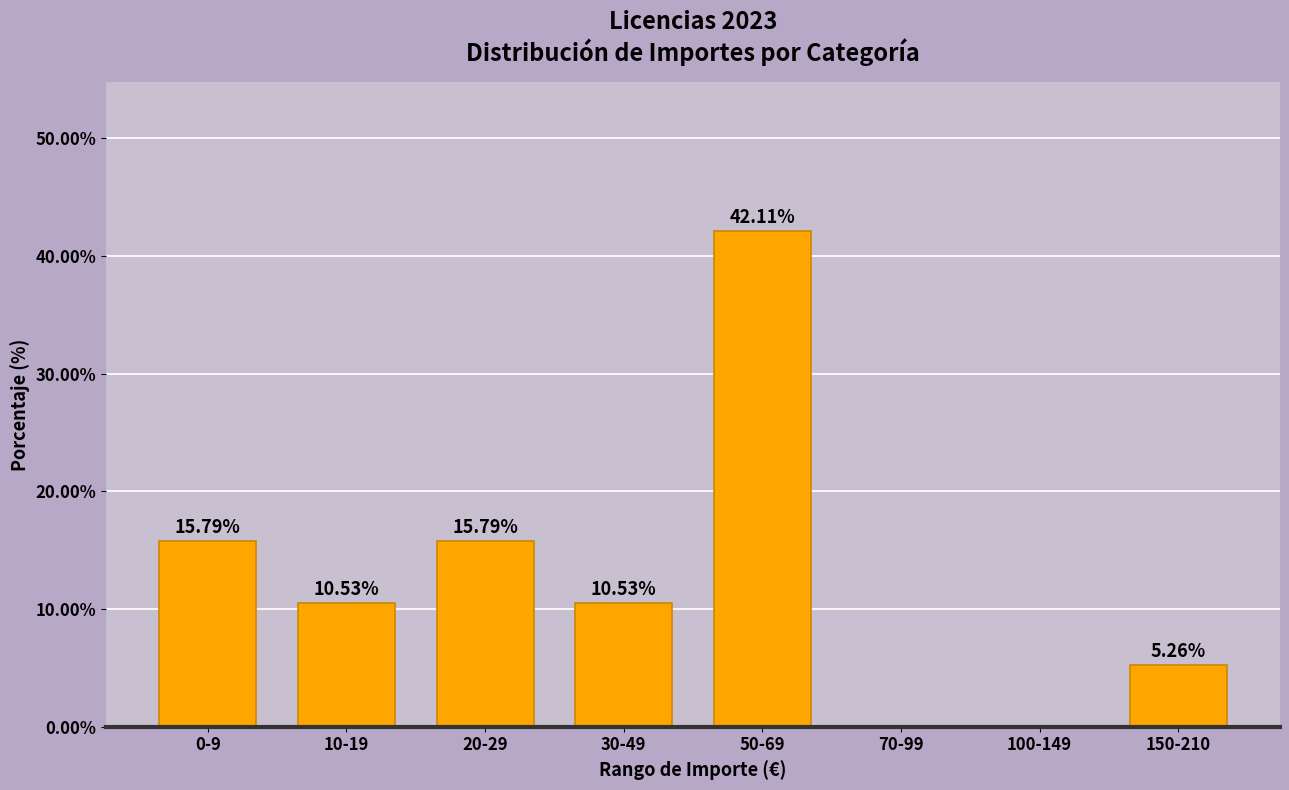

What is the ratio of the value at 50-69 to the value at 20-29?

2.7